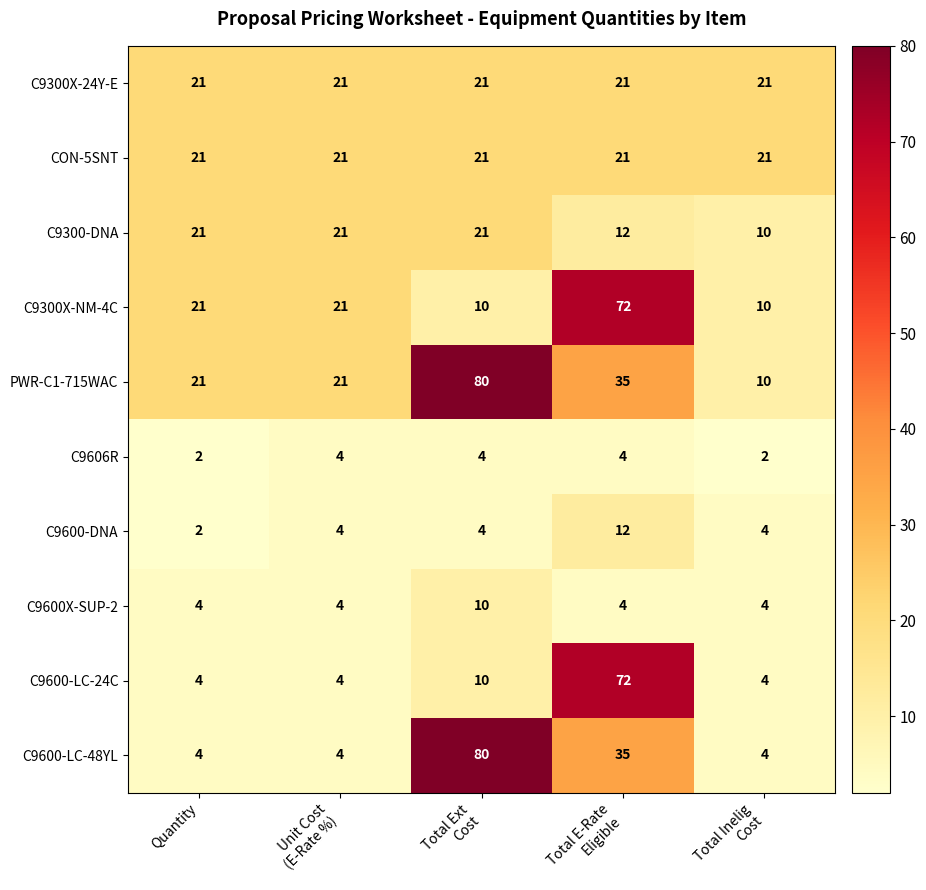

What is the sum of all C9600X-SUP-2 values?

26